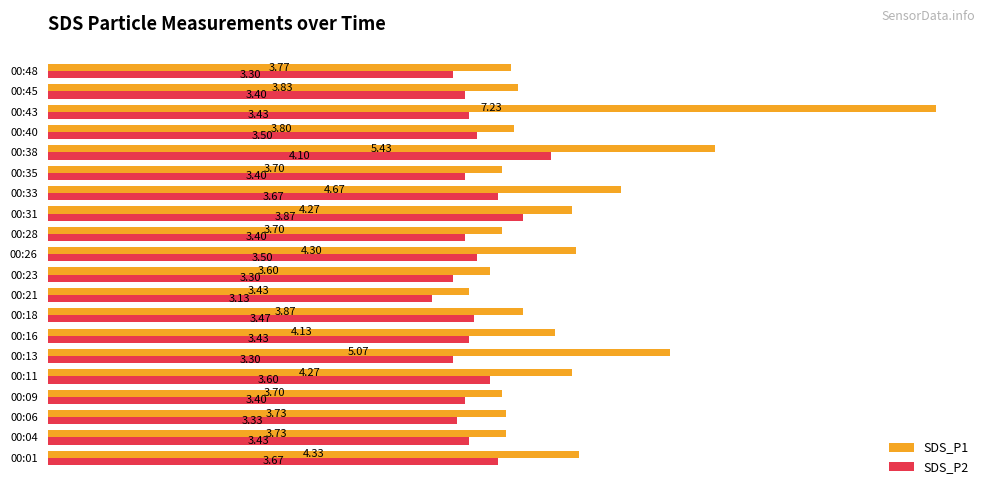

Where is SDS_P1 nearest to the value 5?

00:13